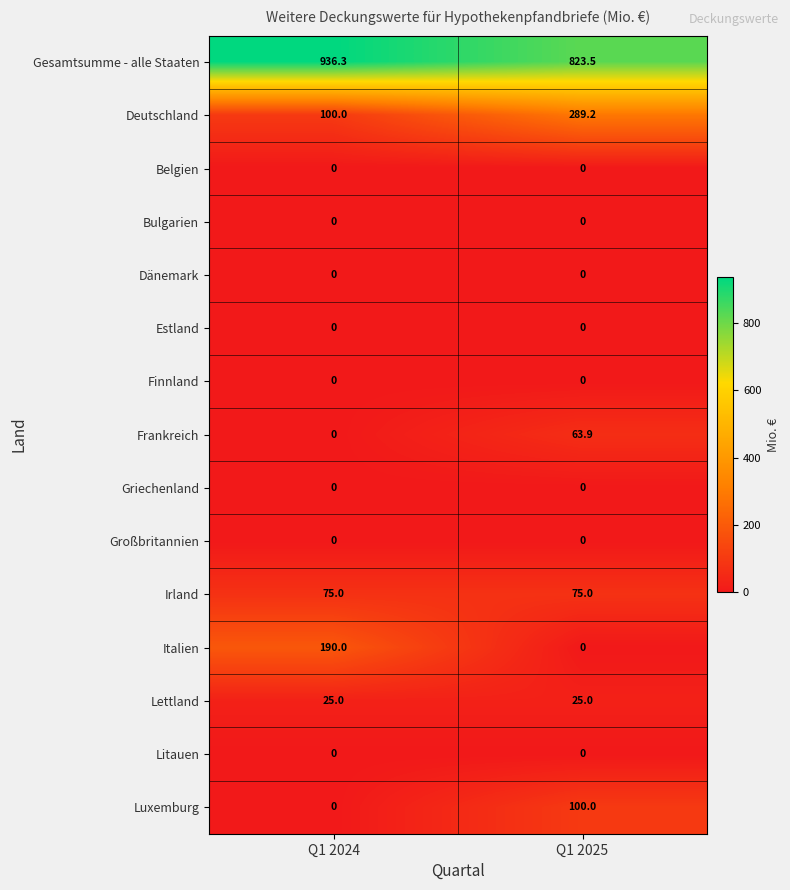

Which series has the widest spread of values?

Italien